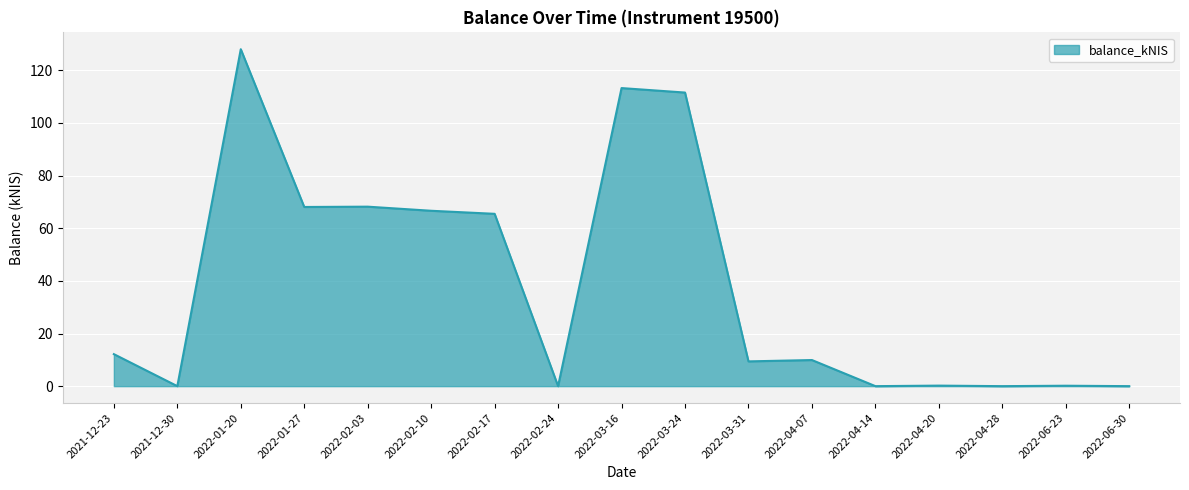

What is the maximum value shown in the chart?

128.0